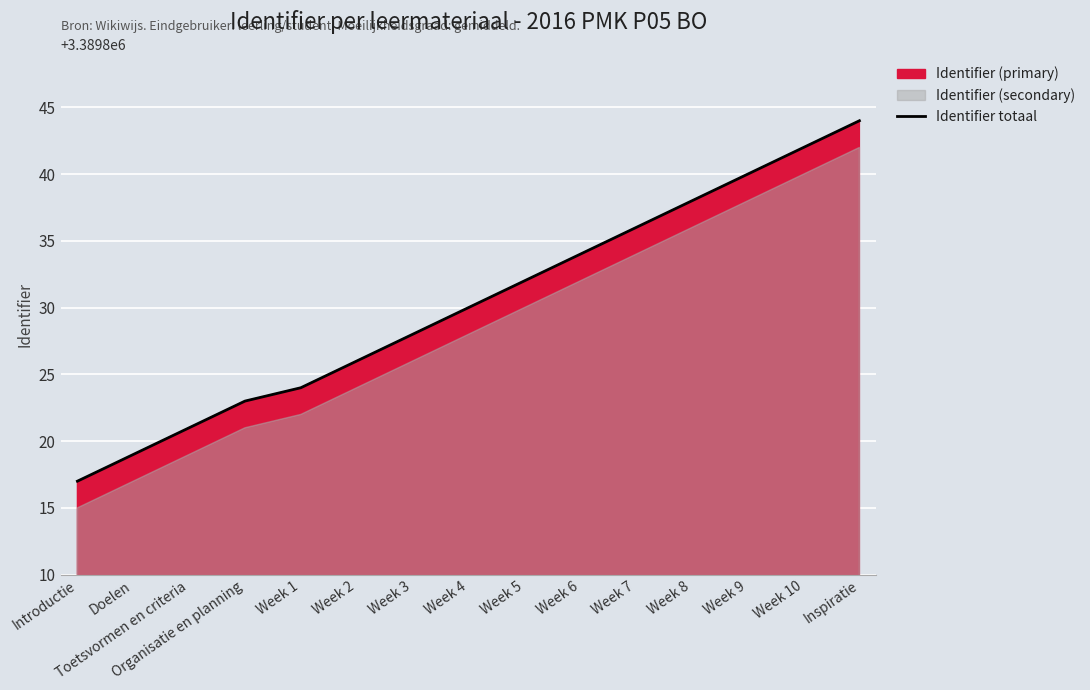

What value does the data have at Week 10?

3389842